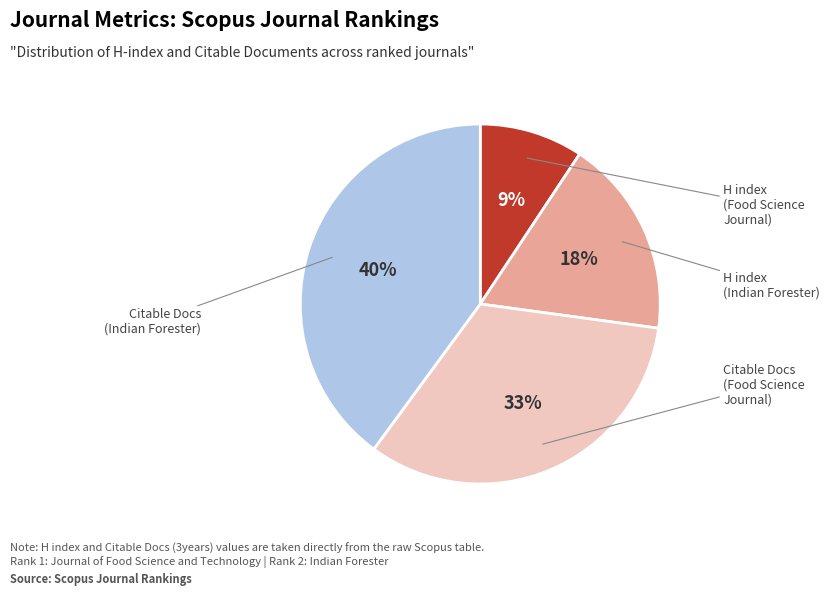

Does any single category account for the majority?

No